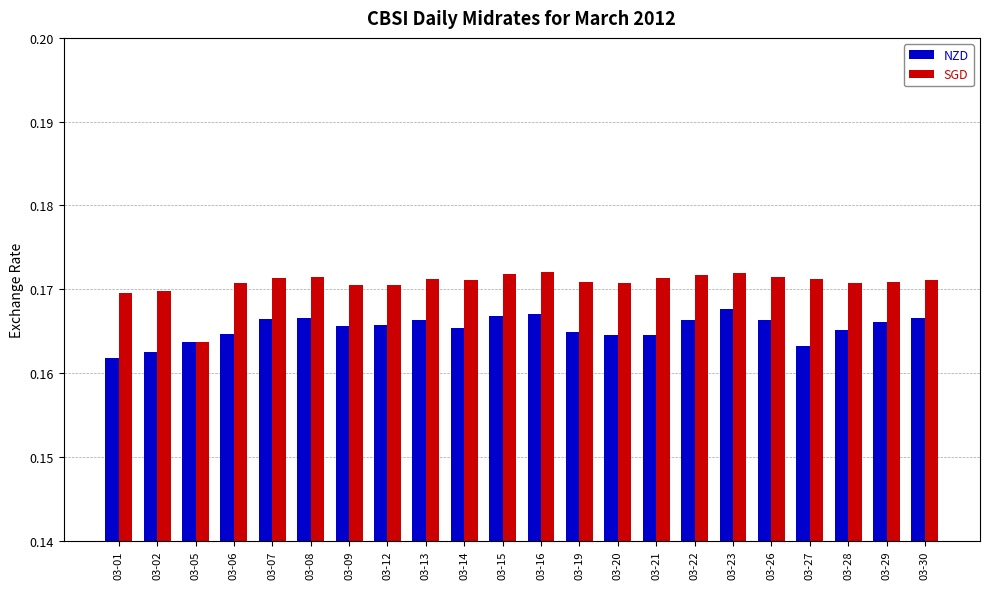

Between 03-05 and 03-29, which series saw the biggest shift?

SGD